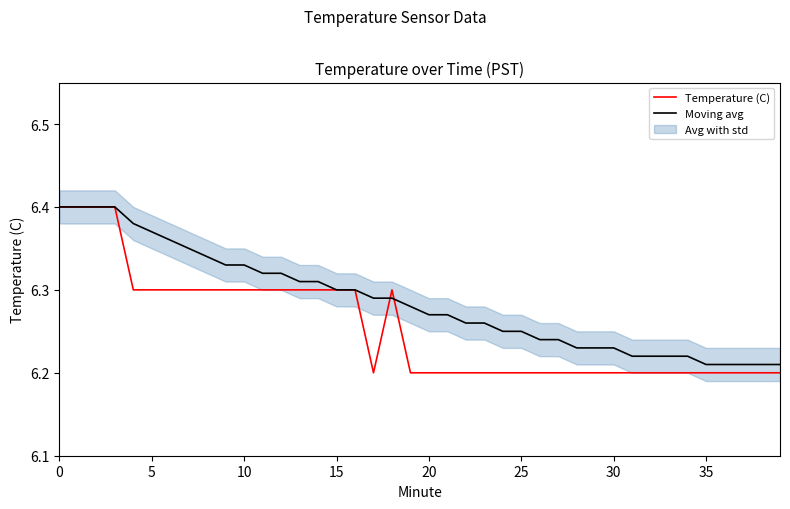

What is the smallest value displayed?

6.2